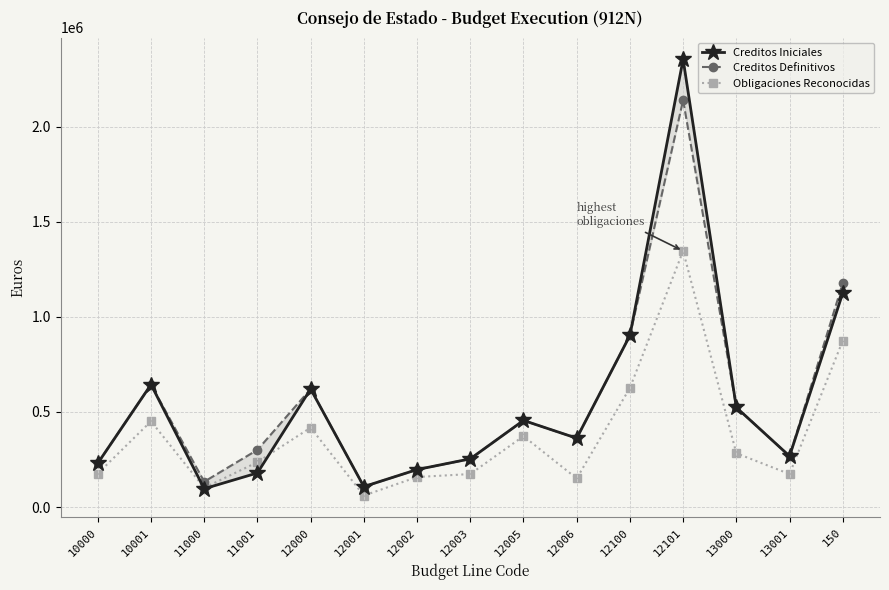

What is the sum of the Obligaciones Reconocidas values at 12100 and 10001?

1077458.4